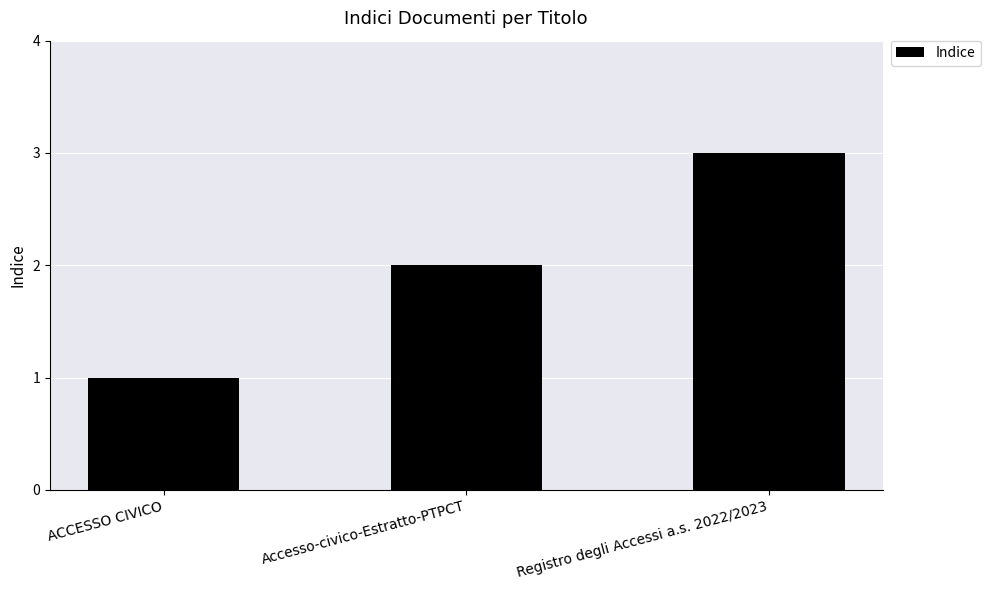

Reading left to right, extract all data points from this chart.

1	2	3